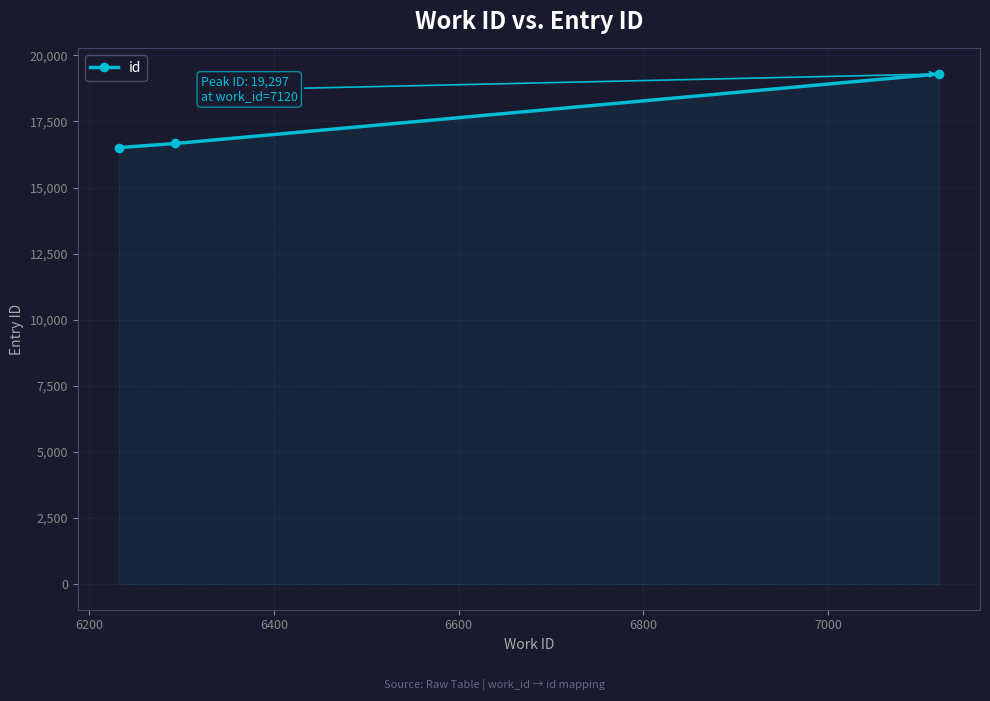

What is the smallest value displayed?

16512